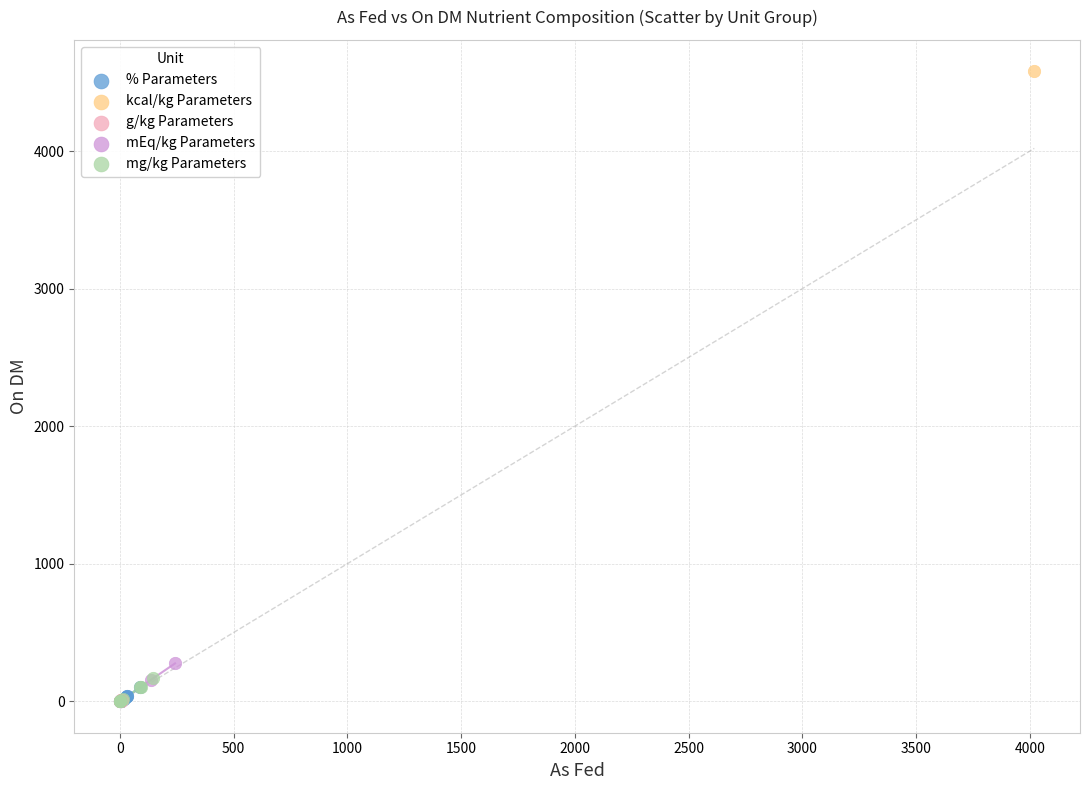

What are all the series names shown in the legend?

% Parameters, kcal/kg Parameters, g/kg Parameters, mEq/kg Parameters, mg/kg Parameters